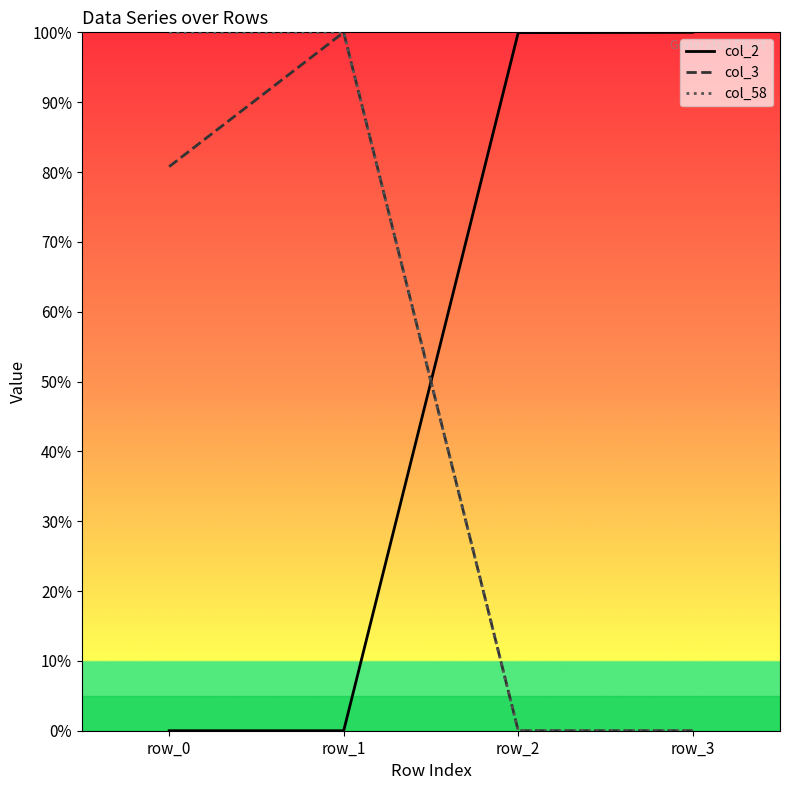

How many lines are shown in the chart?

3